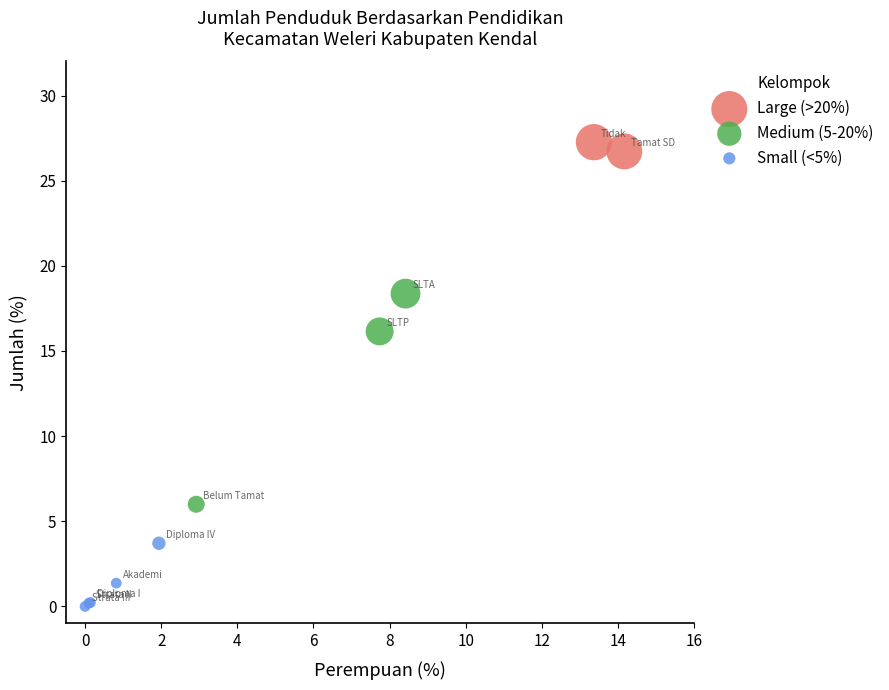

Which series contains the lowest Y value?

Small (<5%)